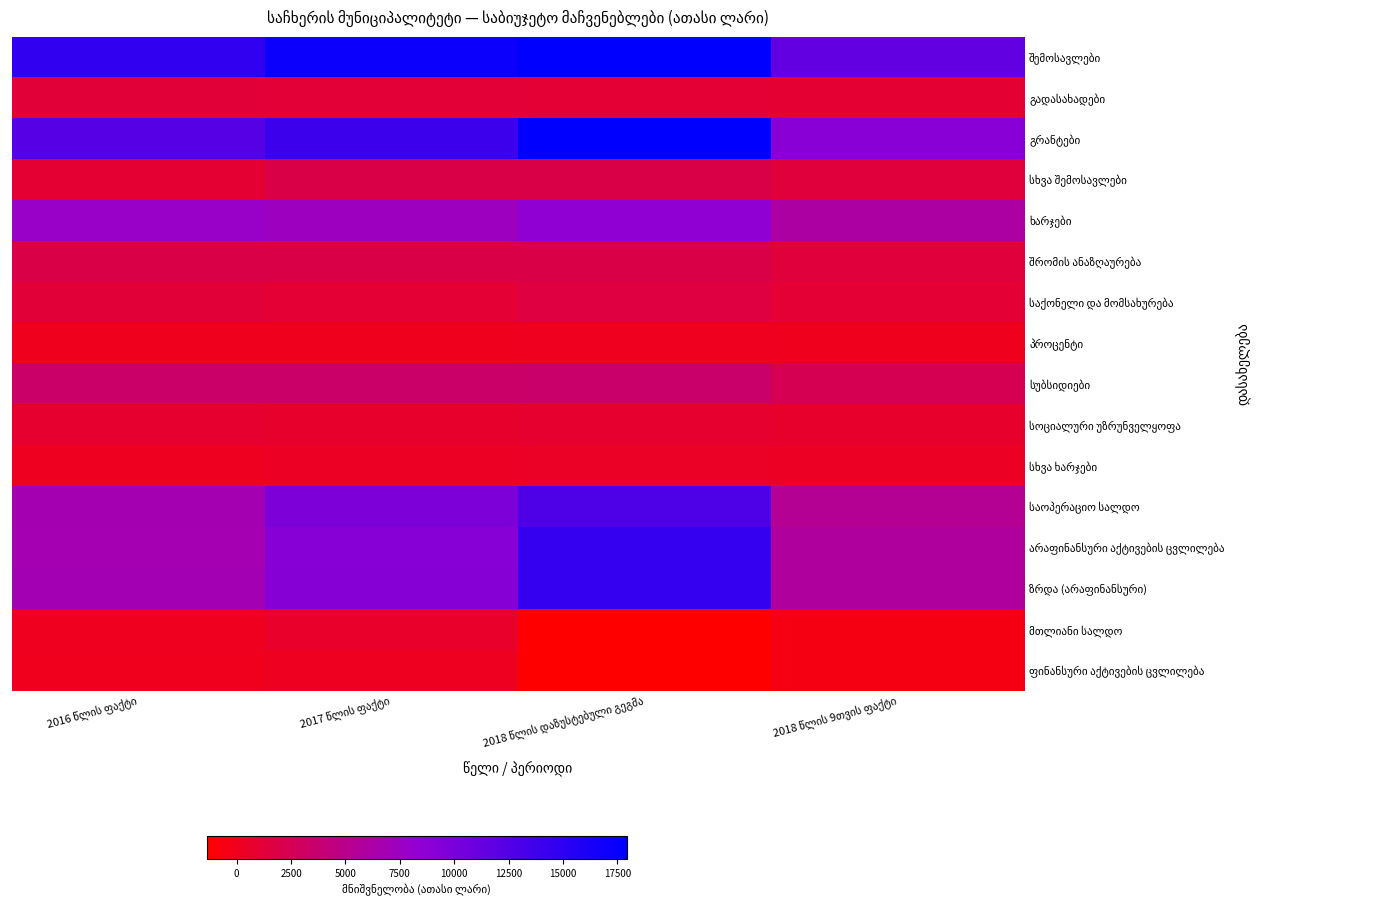

At which category is the sum across all series the highest?

2018 წლის დაზუსტებული გეგმა